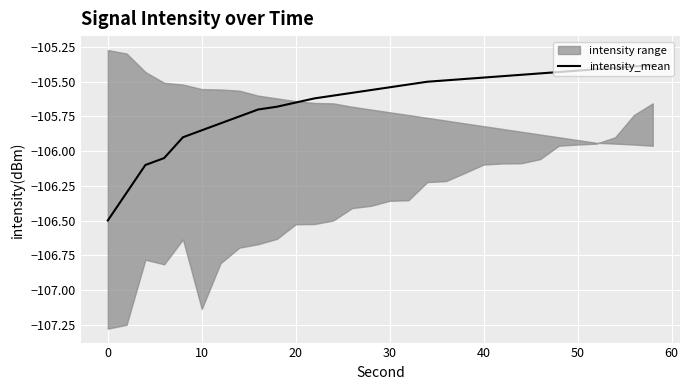

Is it true that intensity_mean equals -68.4 at 0?

False